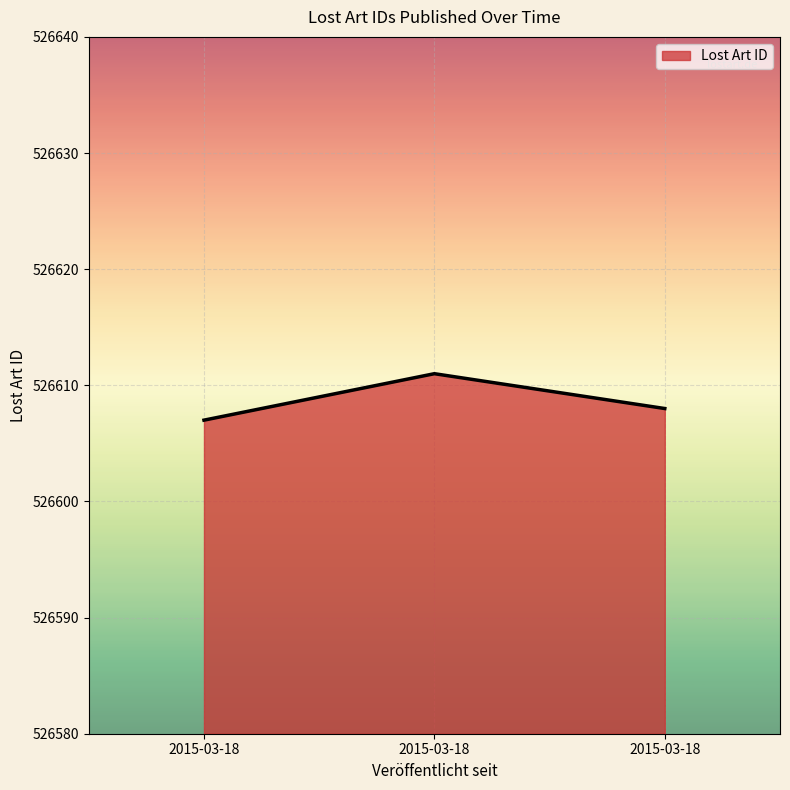

Where does the data first go above 526608?

2015-03-18